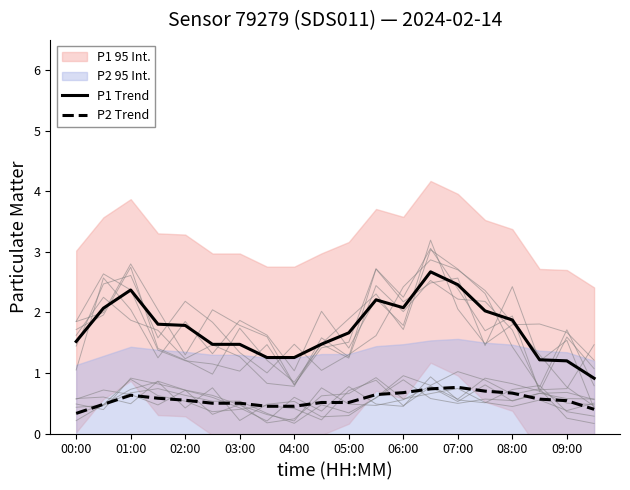

The P1 Trend series shows 0.6 at 07:00. True or false?

False